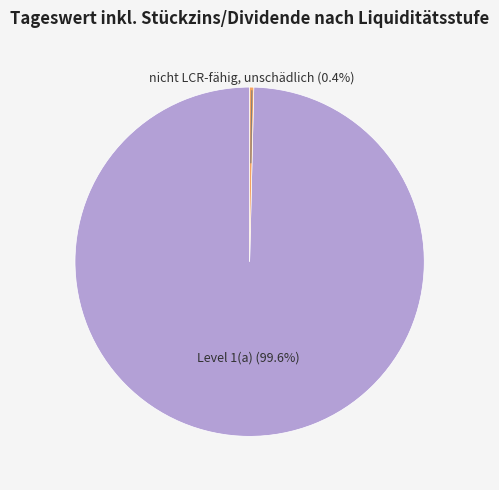

To the nearest percent, what is the combined percentage of Level 1(a) and nicht LCR-fähig, unschädlich?

100%